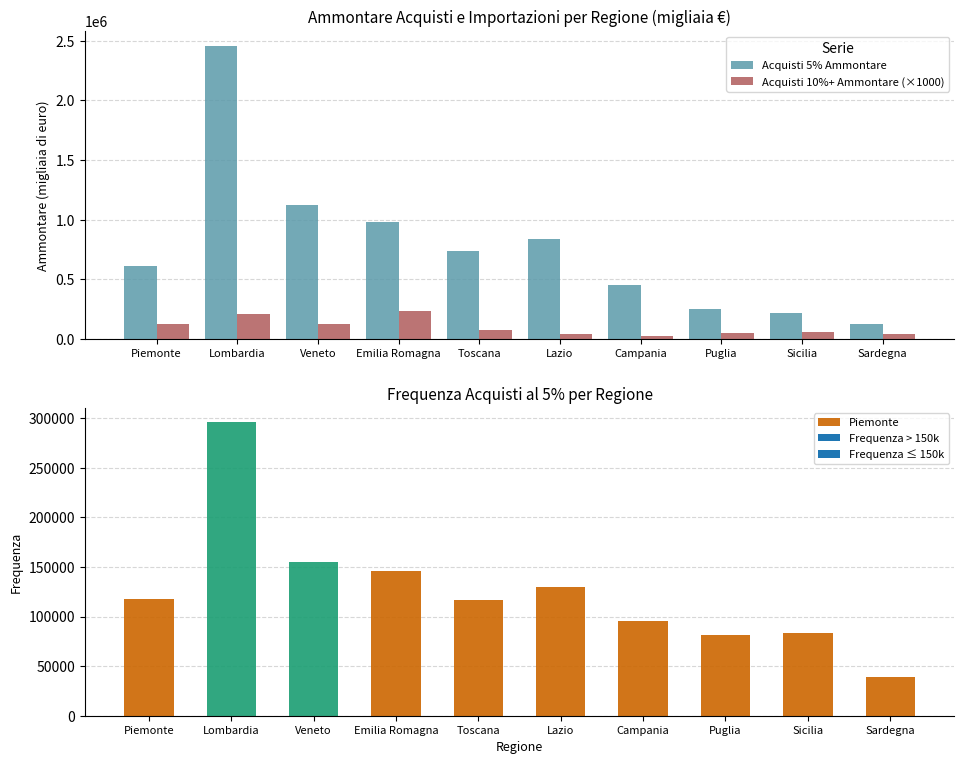

At which category is the sum across all series the highest?

Lombardia